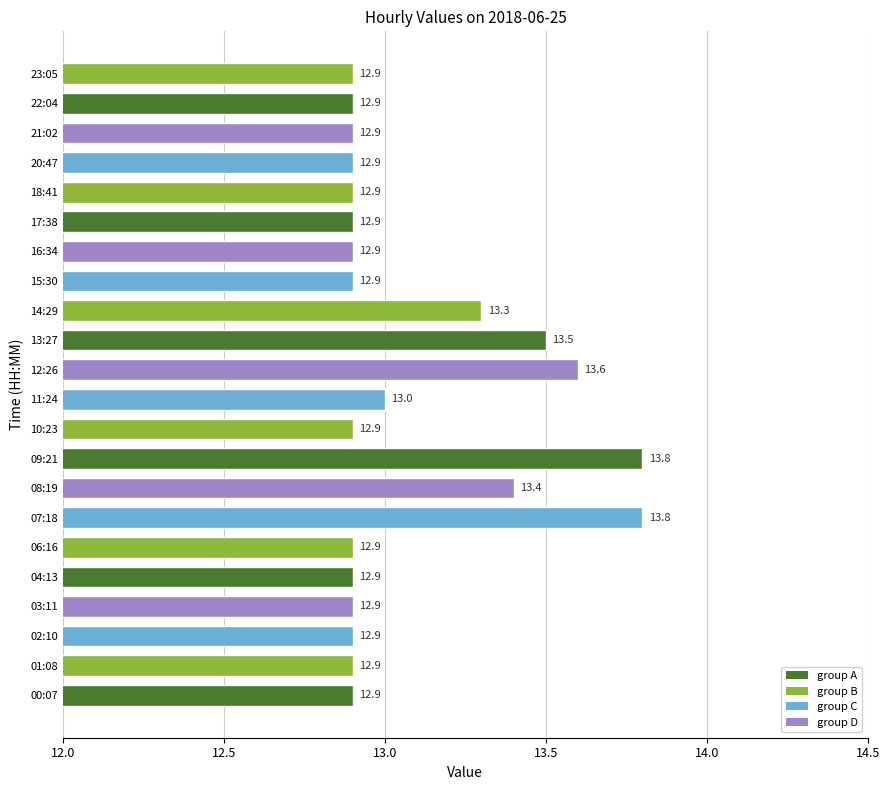

Count the values in the range 12 to 13.

16